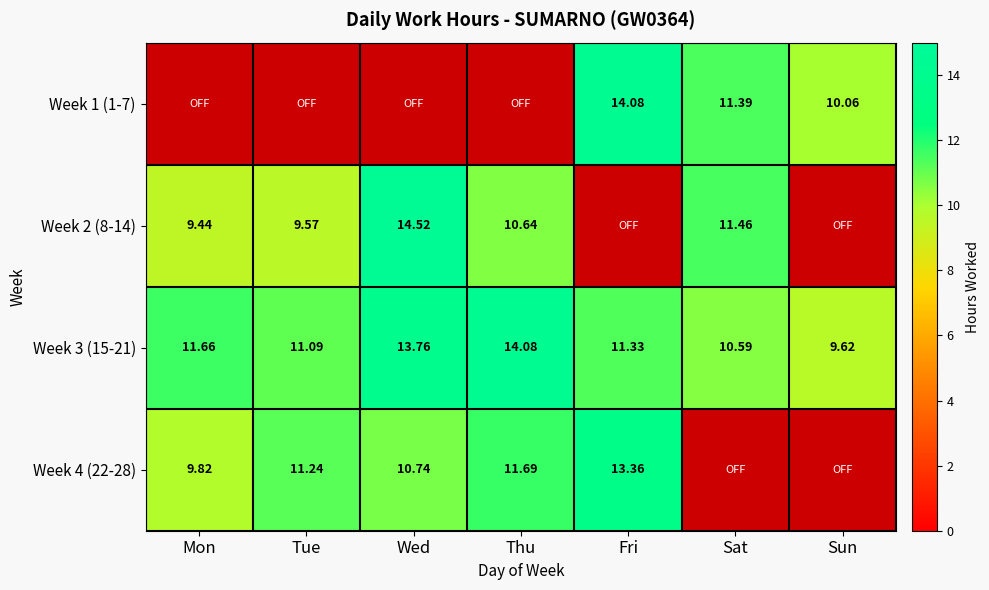

List the labels in order of Week 3 (15-21) value, smallest first.

Sun, Sat, Tue, Fri, Mon, Wed, Thu